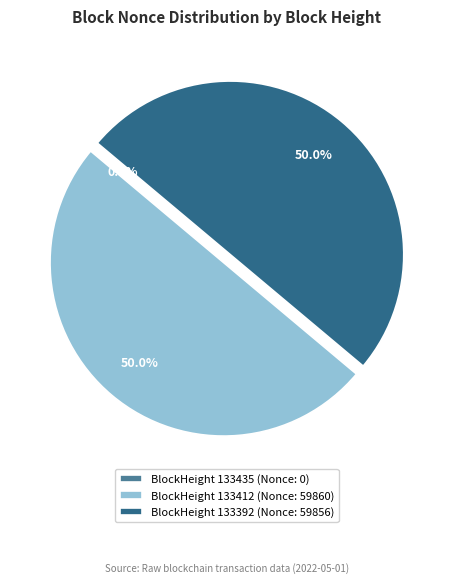

What percentage is NOT represented by BlockHeight 133392 (Nonce: 59856)?

50.0%